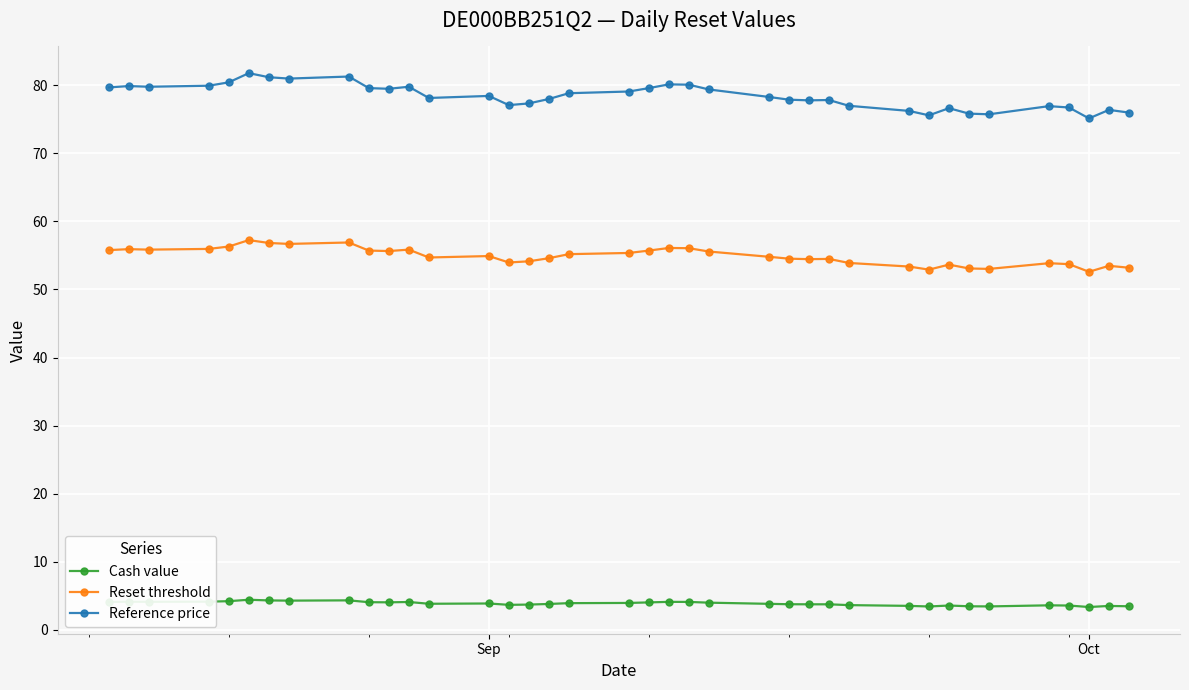

How many data points in Reset threshold are less than 54?

12